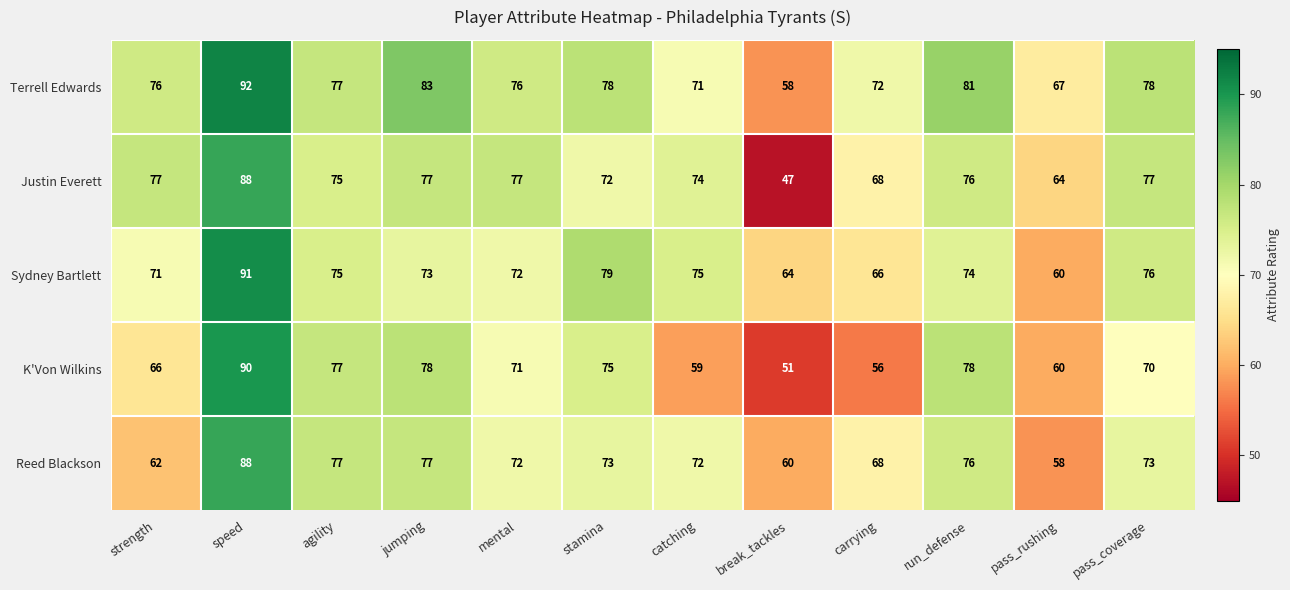

True or false: Terrell Edwards has a value of 83 at jumping.

True